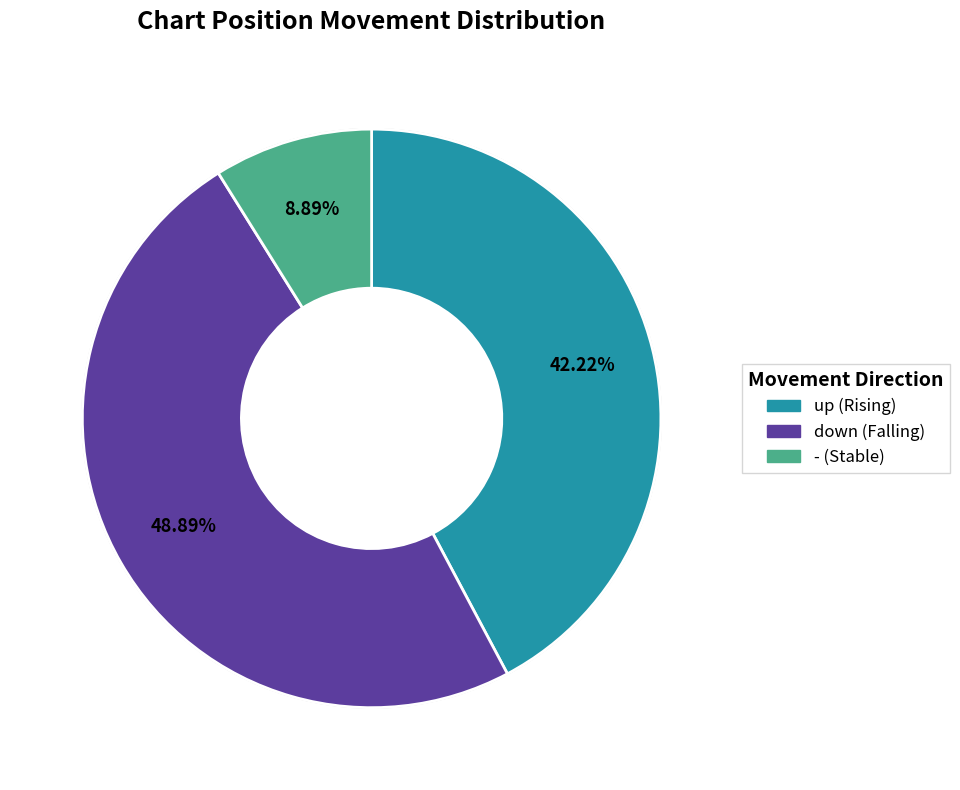

To the nearest percent, what is the combined percentage of down and -?

58%